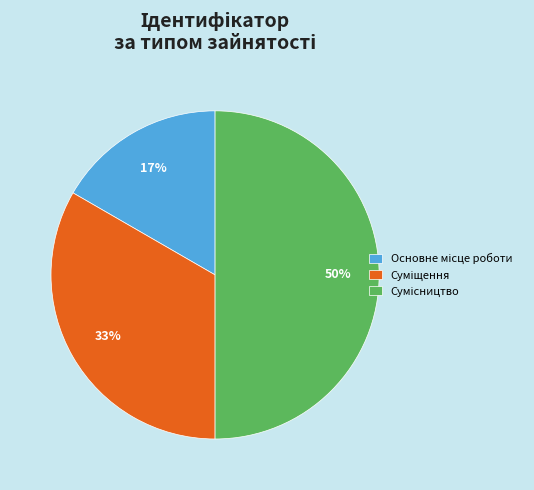

To the nearest percent, what is the average slice percentage?

33%